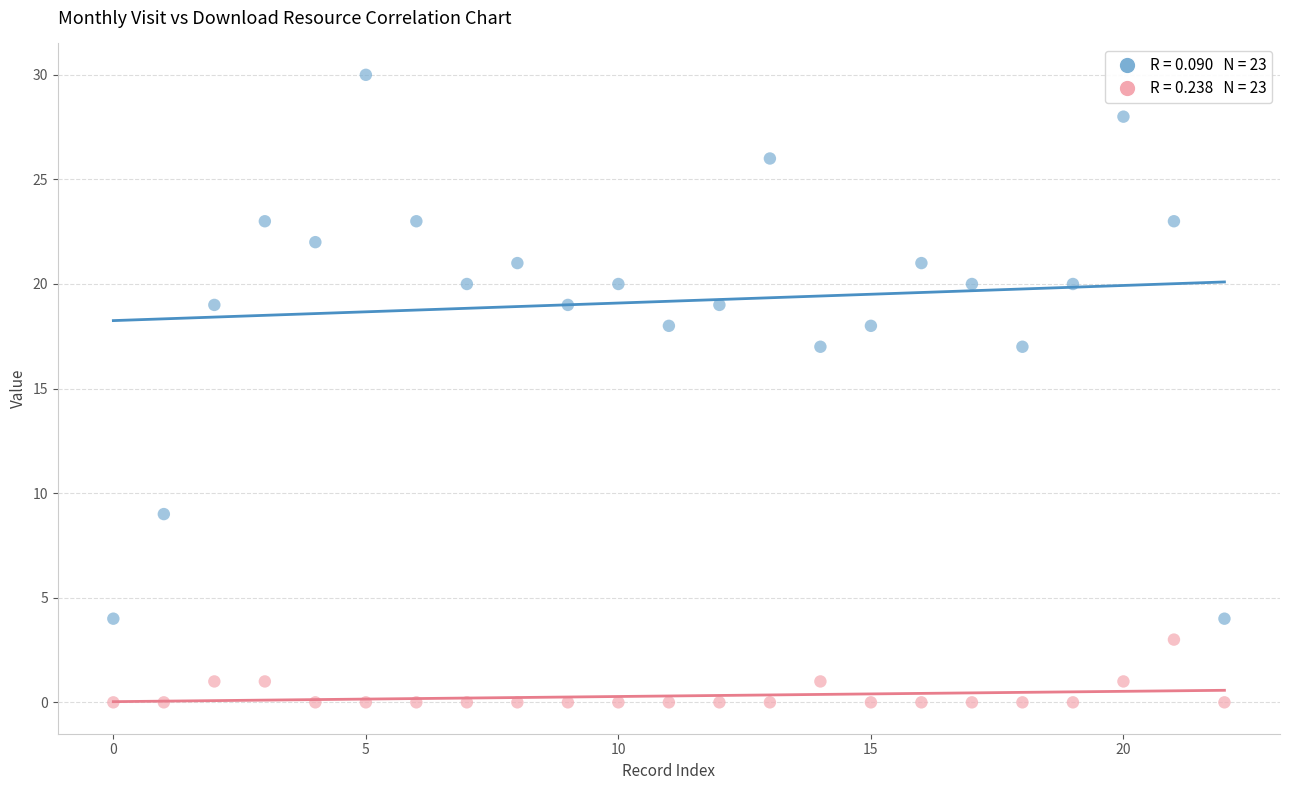

Count the number of points in this scatter plot.

46